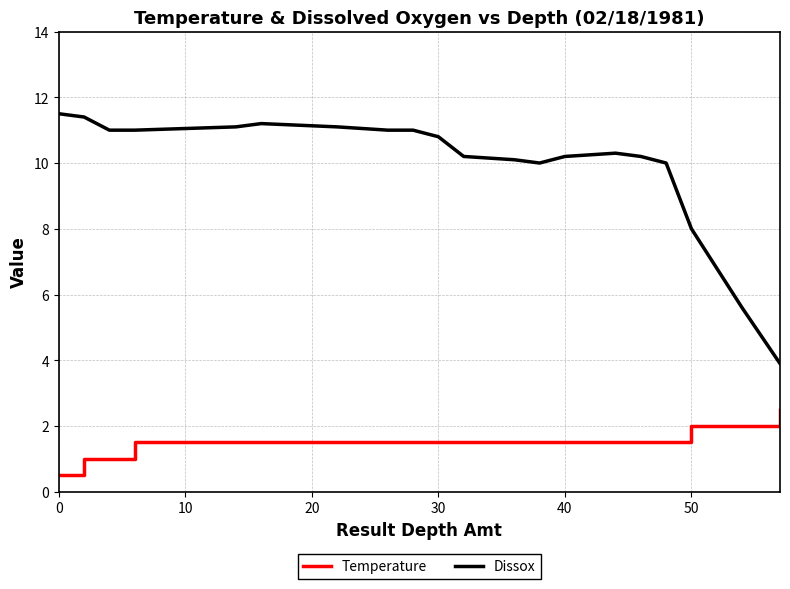

True or false: Dissox and Temperature cross at least once.

False